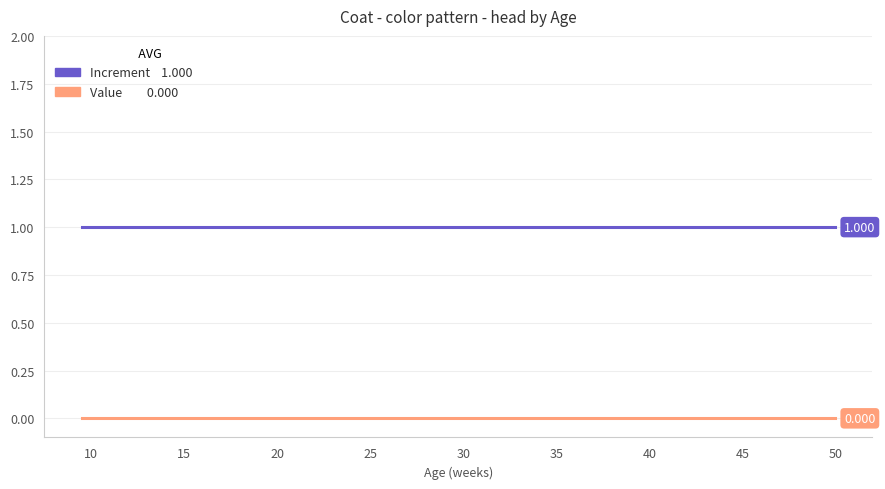

Is it true that Increment equals 2 at 10?

False